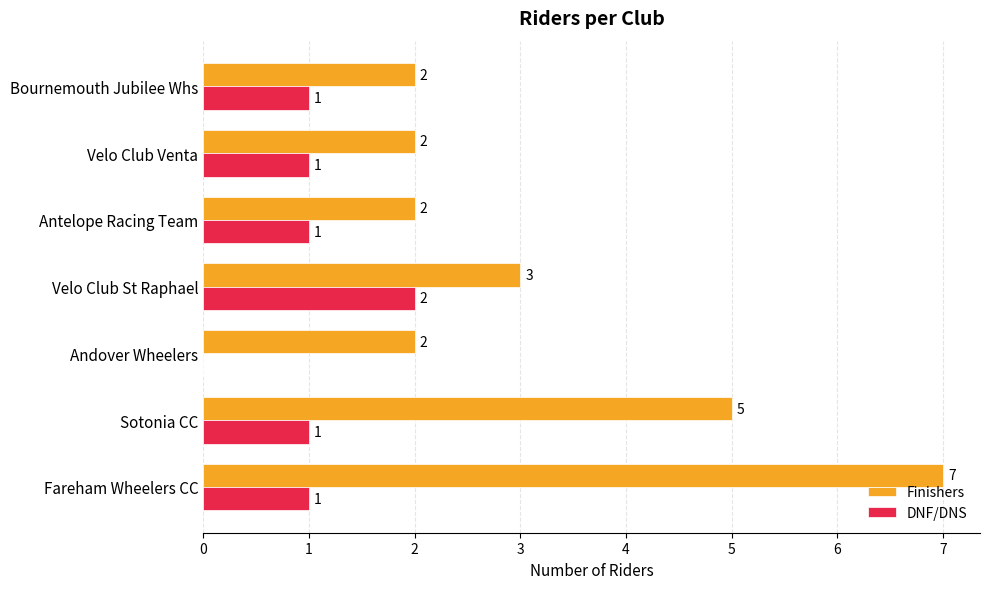

At which category is the sum across all series the highest?

Fareham Wheelers CC